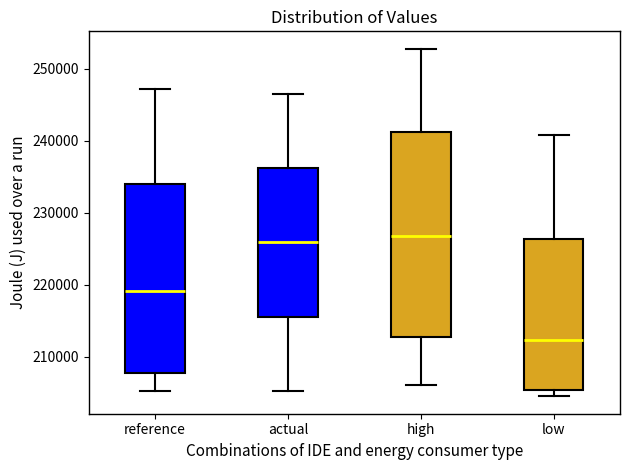

Which box is the tallest, from its lower edge to its upper edge?

high